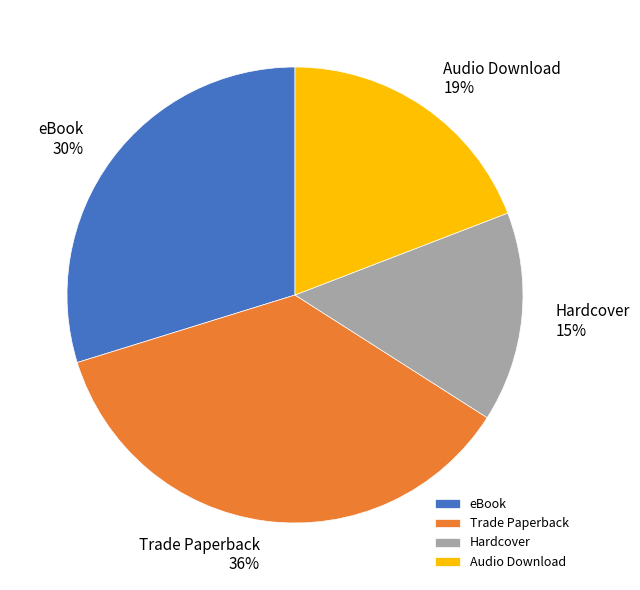

Do eBook and Hardcover together represent more than half of the pie?

No